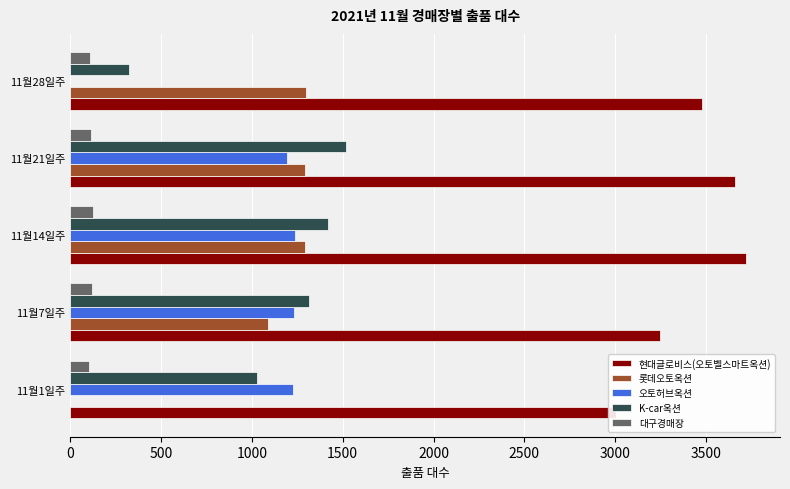

How many data points in 현대글로비스(오토벨스마트옥션) are above 3480?

2